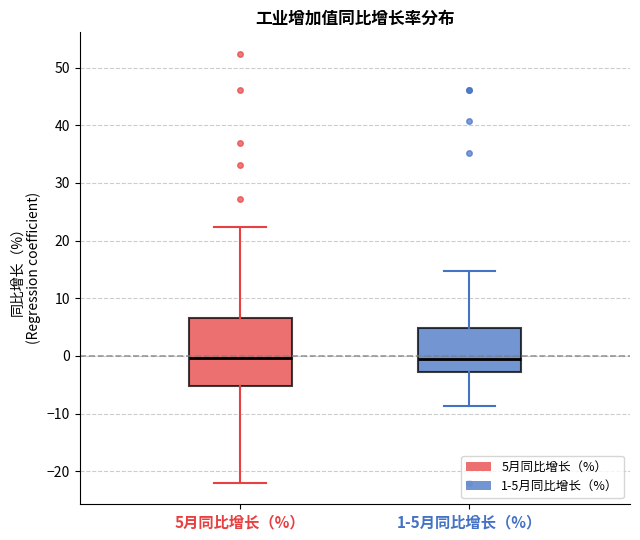

Which box is the tallest, from its lower edge to its upper edge?

5月同比增长（%）